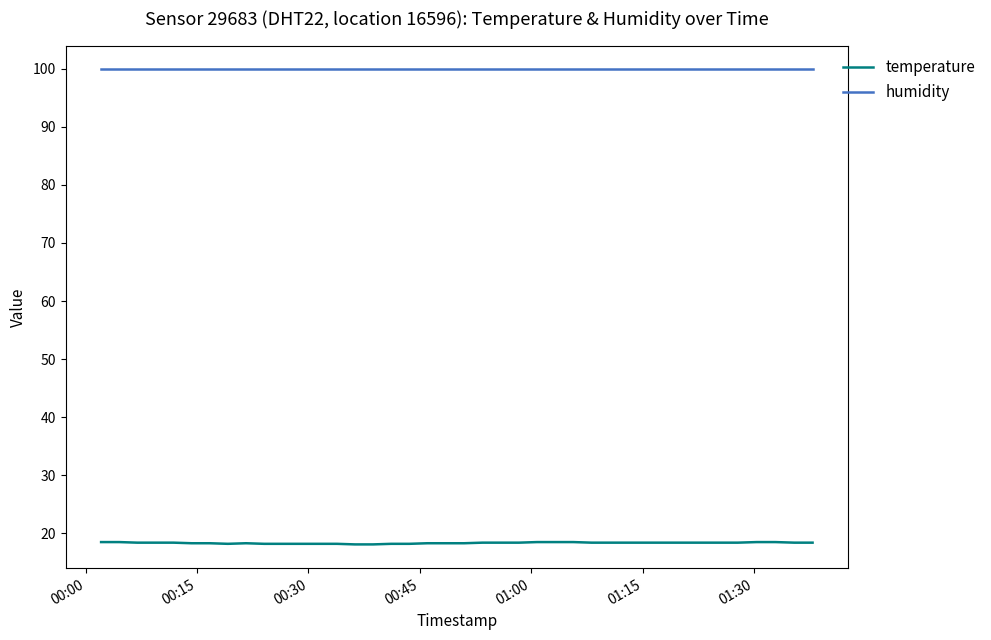

What is the greatest value displayed?

99.9